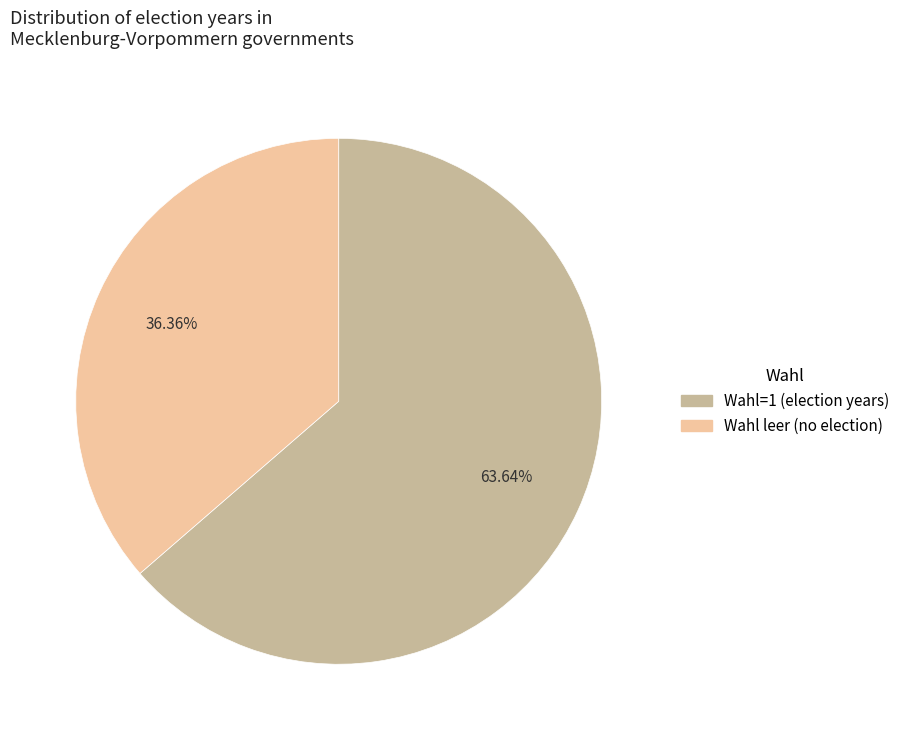

Count the number of slices in the pie.

2